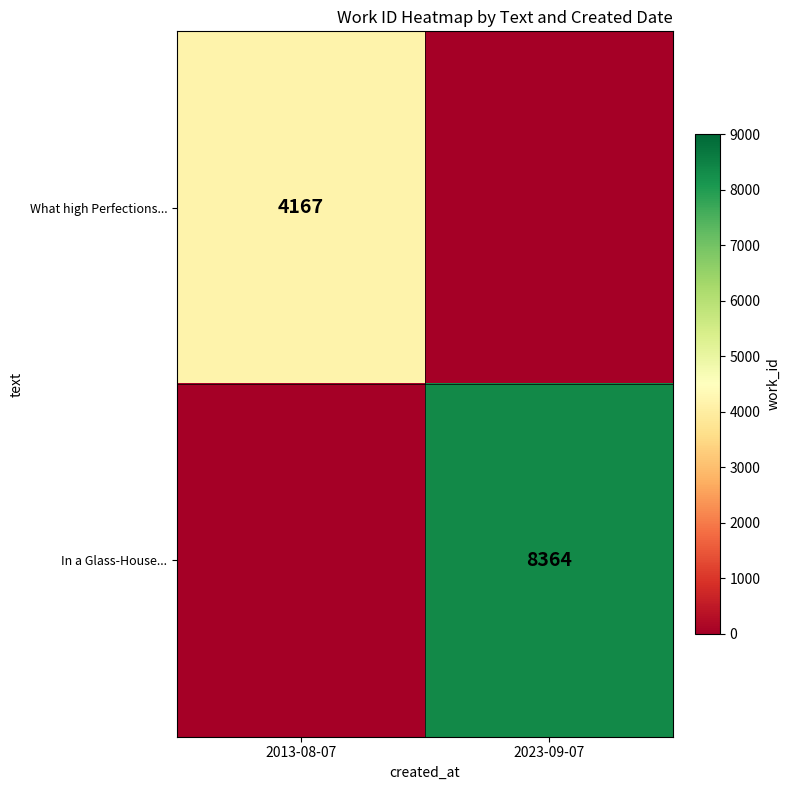

Is it true that What high Perfections... equals 4167 at 2013-08-07?

True